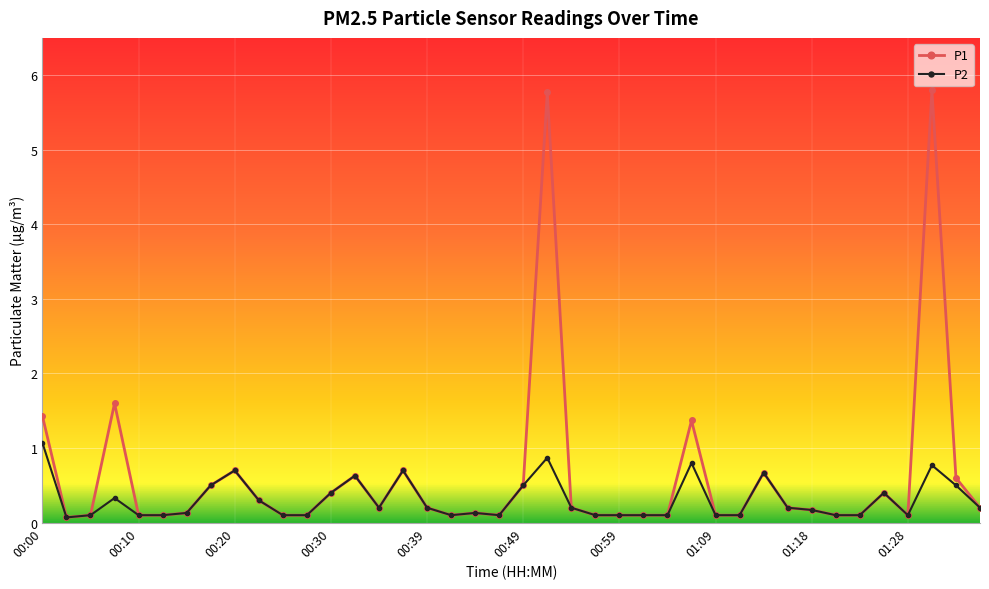

List the series in order of their overall mean, lowest first.

P2, P1